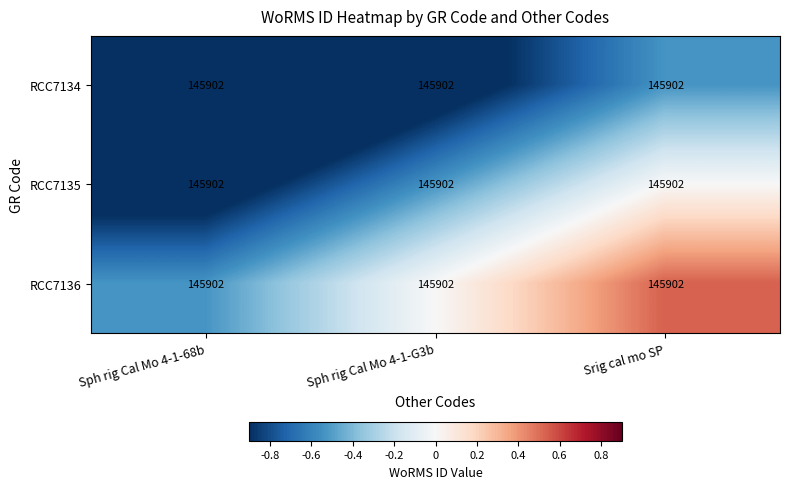

At Srig cal mo SP, list the series in order from largest to smallest.

RCC7136, RCC7135, RCC7134